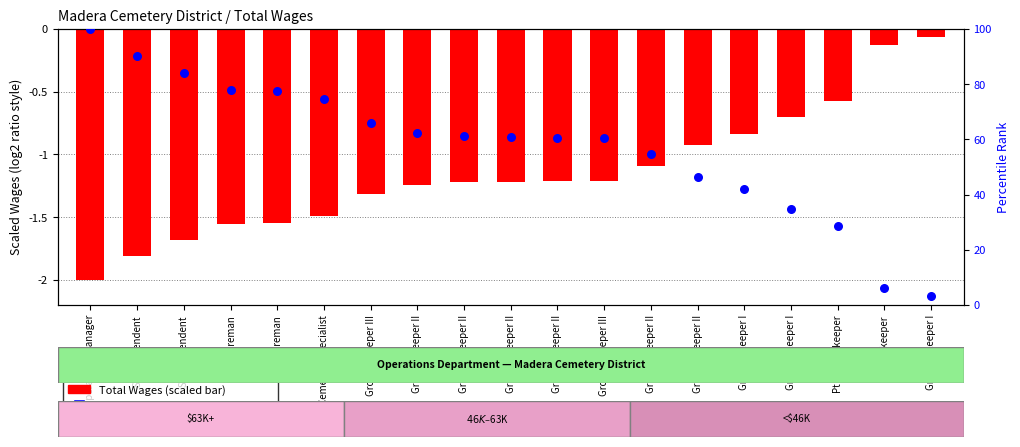

Which series has the largest Y range (max minus min)?

percentile rank within the sample